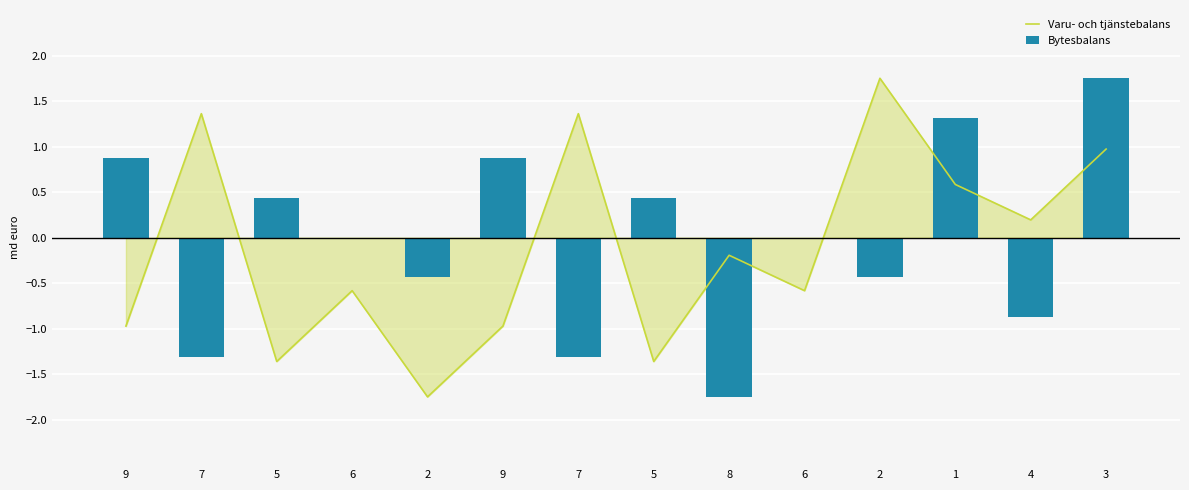

Which series has the widest spread of values?

Varu- och tjänstebalans